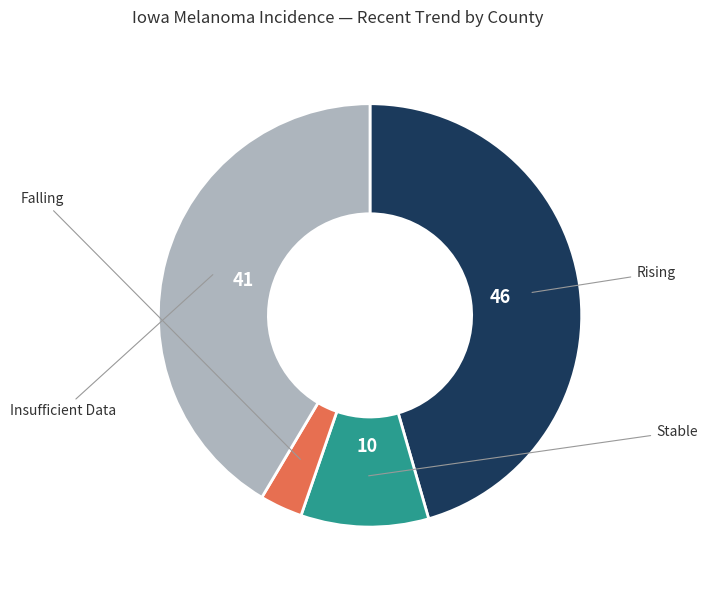

Is there any slice that represents more than half of the pie?

No